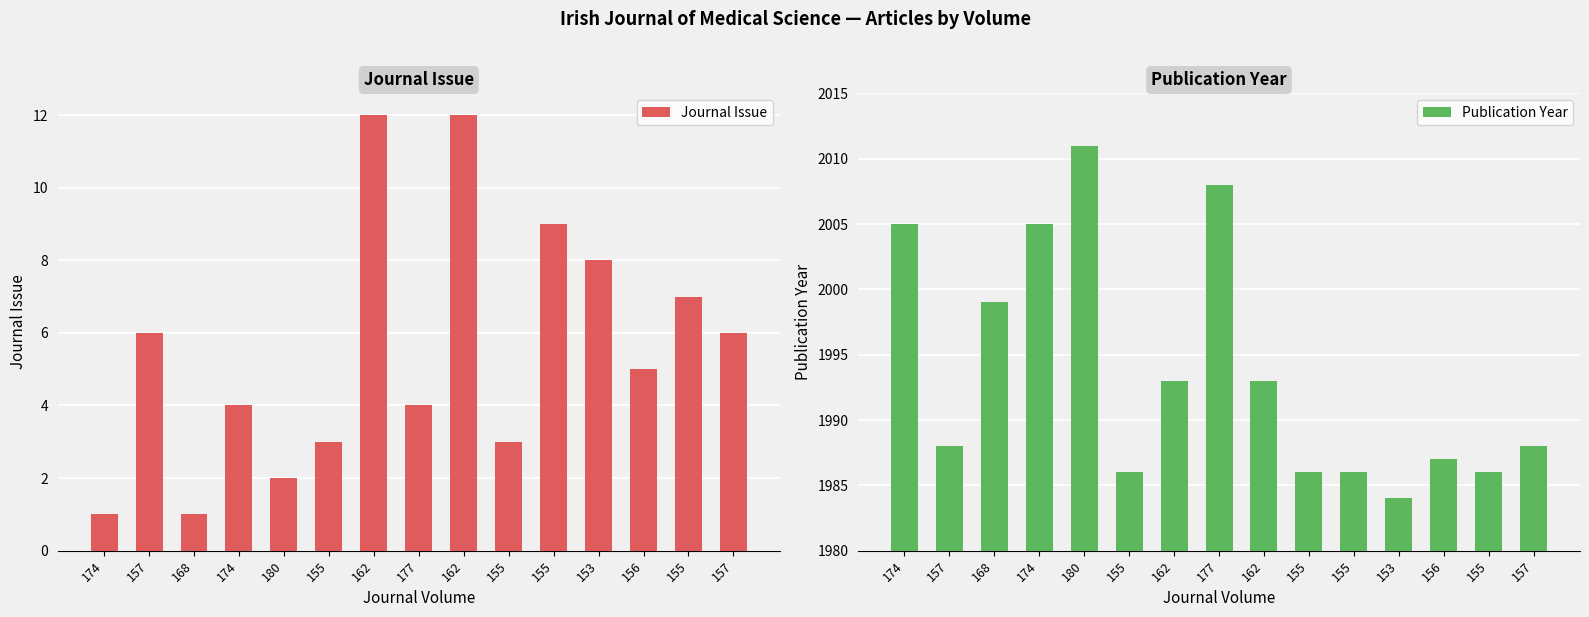

What is the highest value of the Publication Year series?

2011